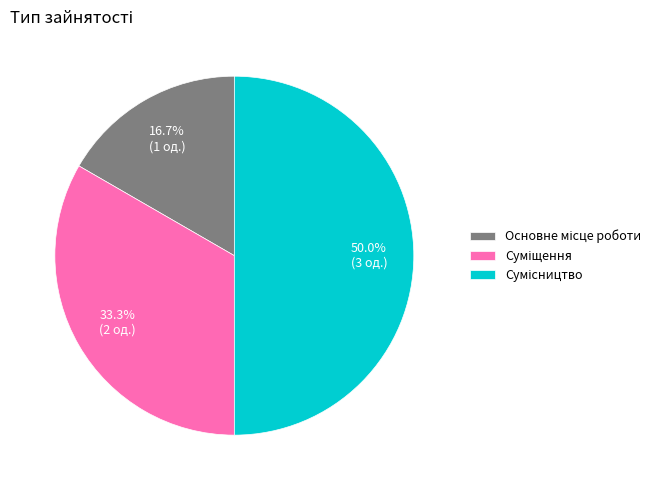

Does Основне місце роботи account for over 50% of the chart?

No